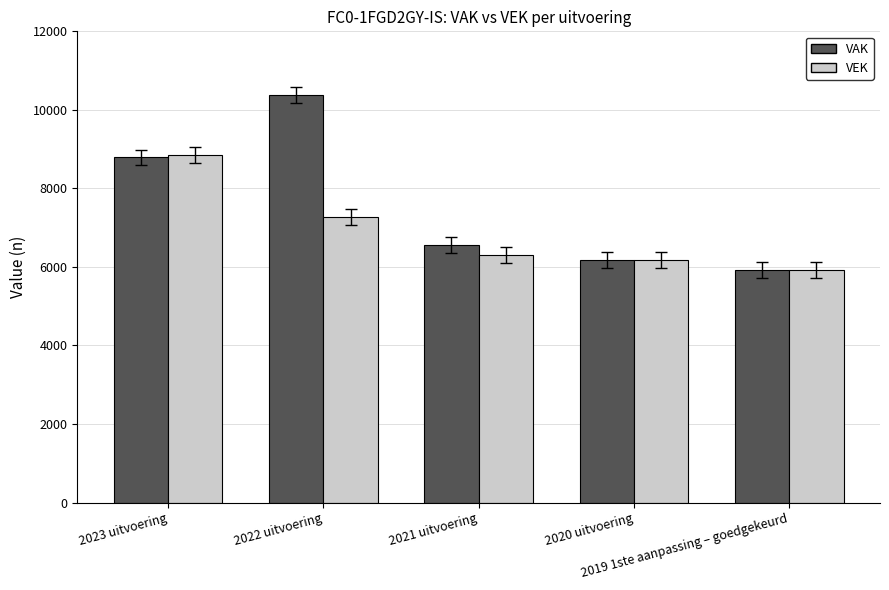

What is the sum of all VAK values?

37824